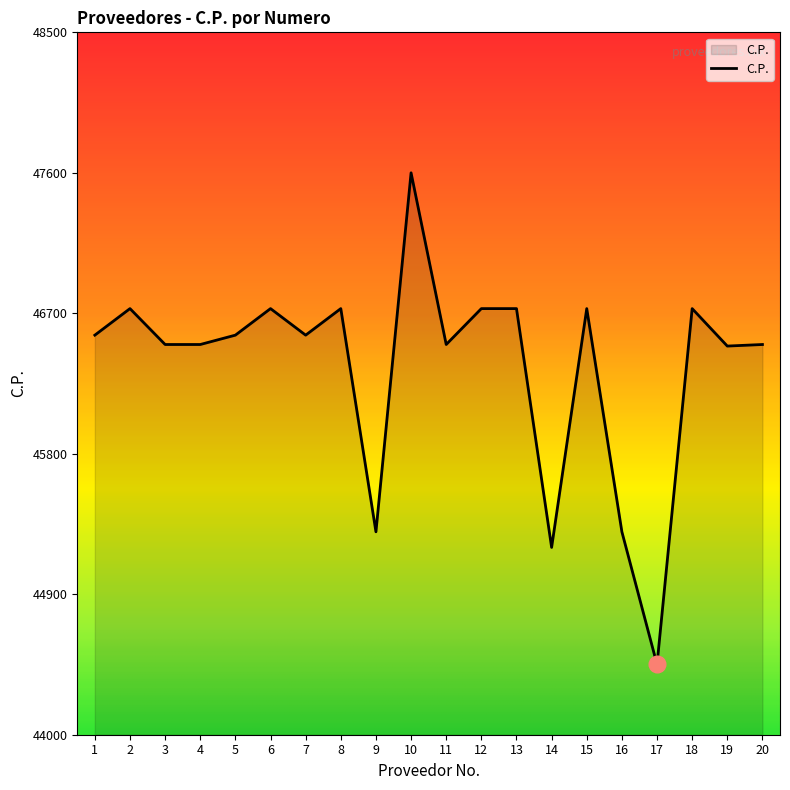

How many categories are shown in the chart?

20